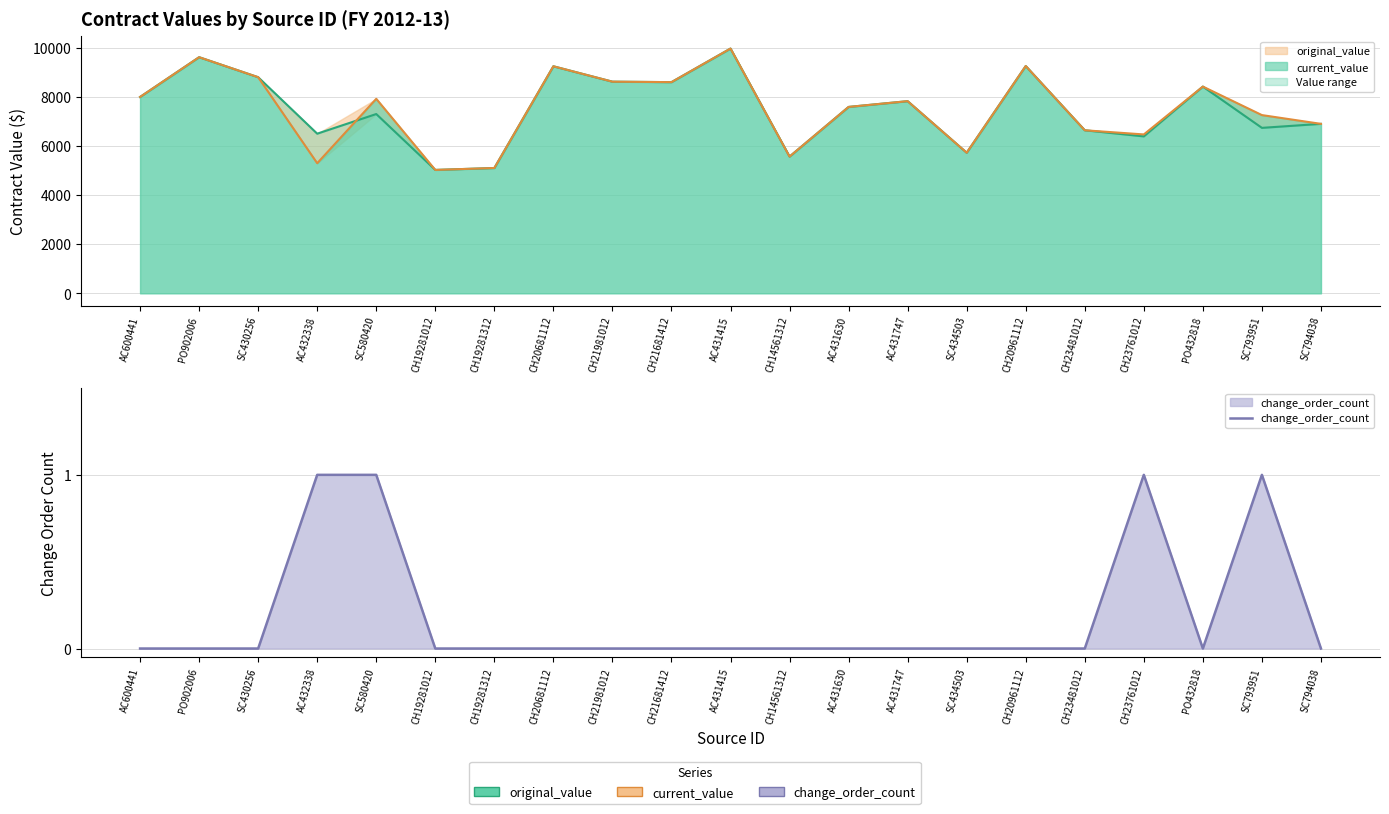

Rank the series by their maximum value, from highest to lowest.

original_value line, current_value line, change_order_count